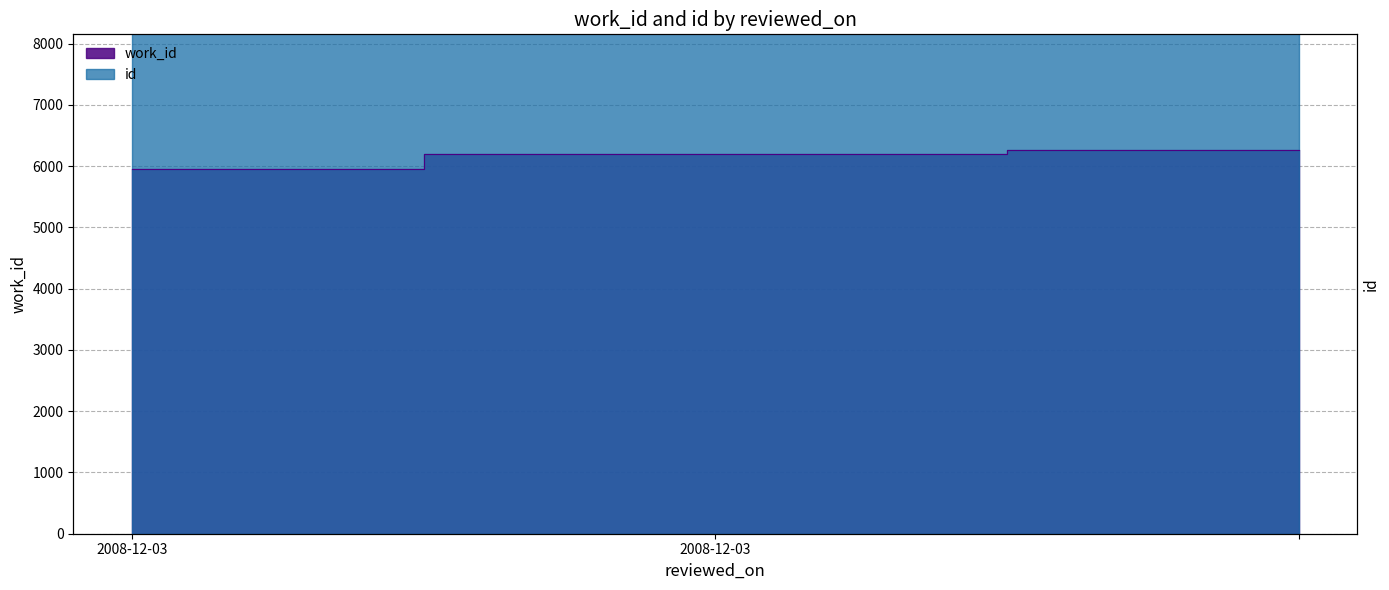

Reading left to right, extract all data points from this chart.

work_id: 2008-12-03=5960	2008-12-03=6203	=6270
id: 2008-12-03=15837	2008-12-03=16416	=16597